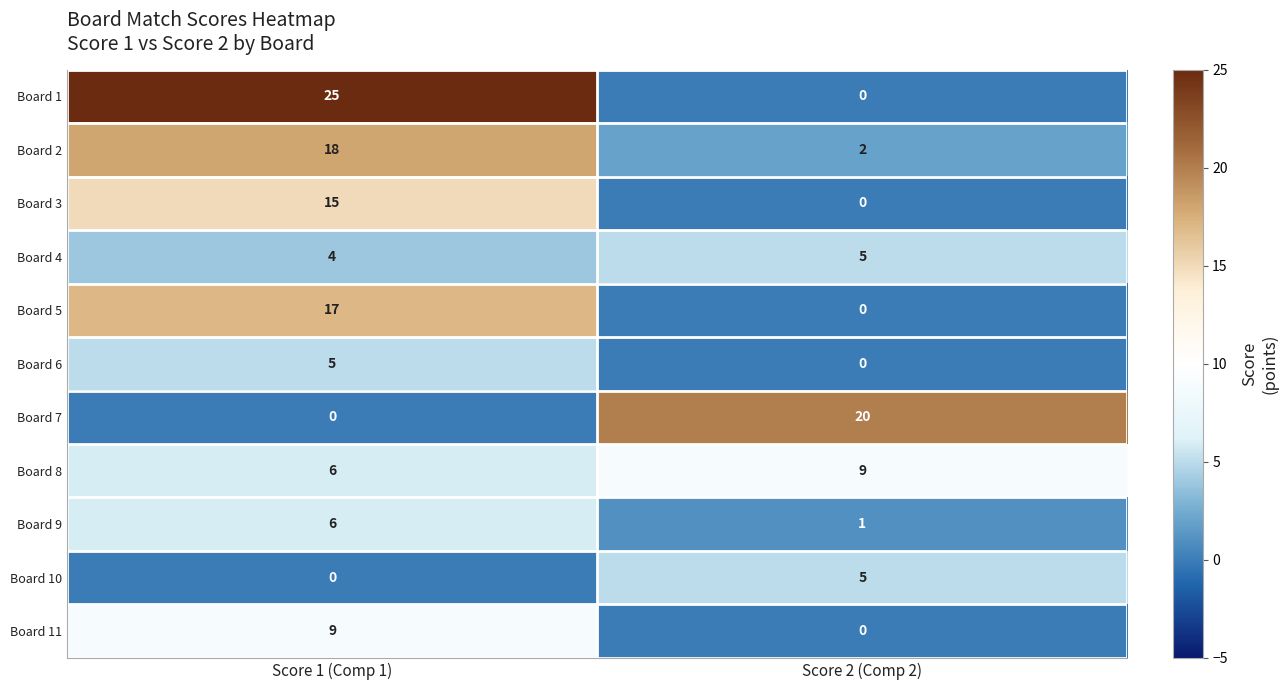

What is the sum of all Board 5 values?

17